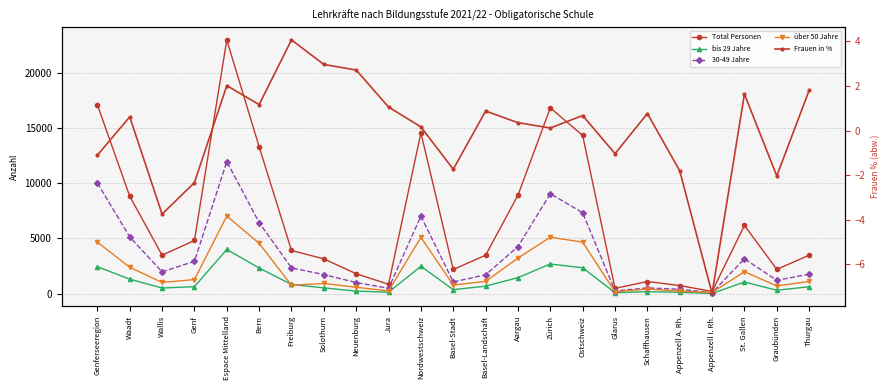

At which label does bis 29 Jahre first exceed 626?

Genferseeregion